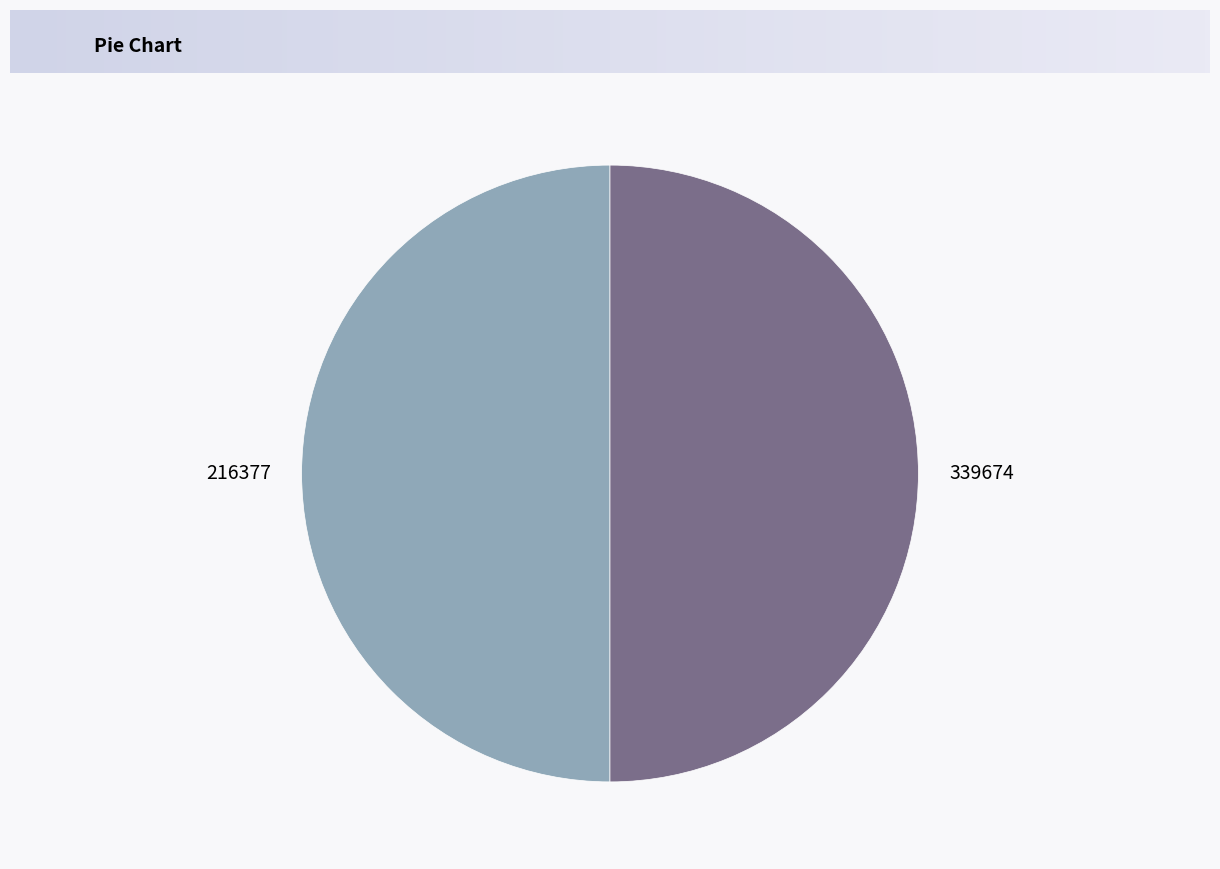

What is the ratio of the value at 339674 to the value at 216377?

1.0